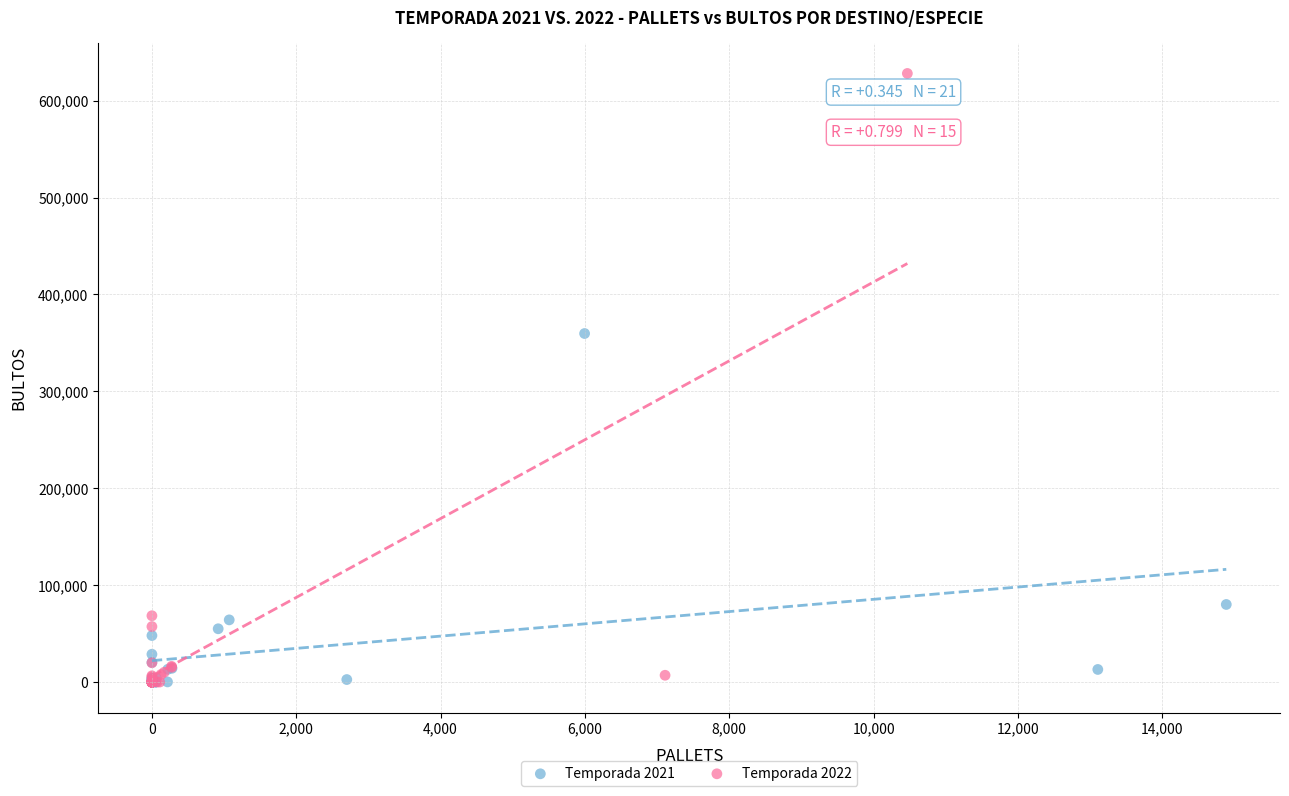

Which series contains the highest Y value?

Temporada 2022